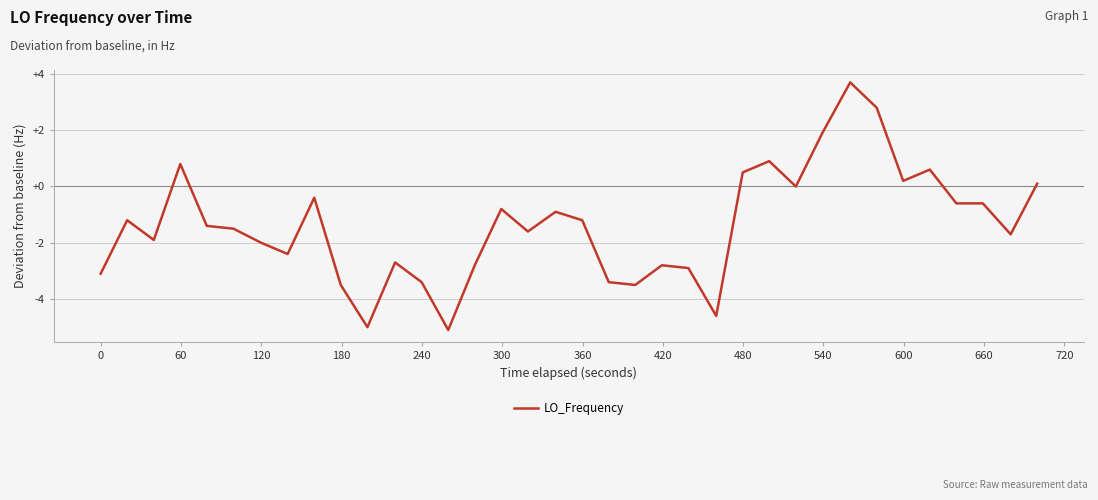

What is the difference between the maximum and minimum values?

8.8